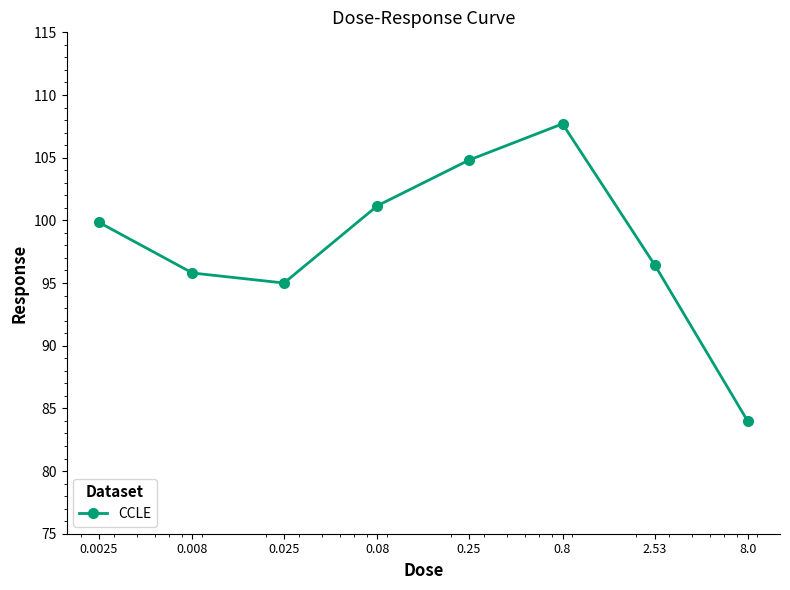

What is the smallest value displayed?

84.0